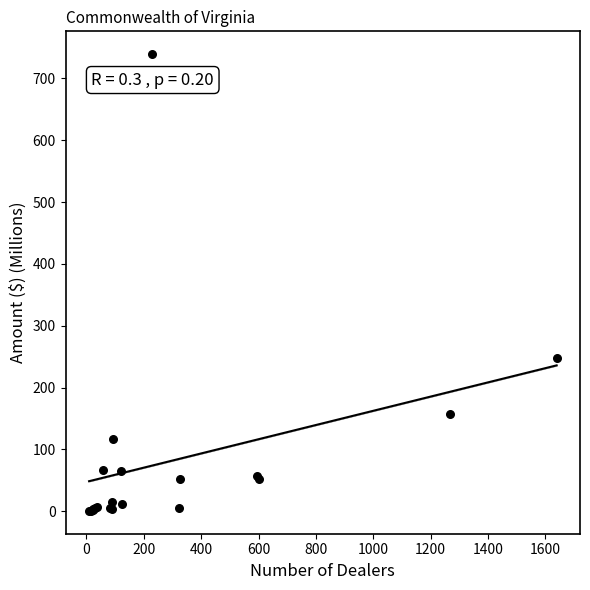

What Y value in the scatter plot is closest to 369?

248.4